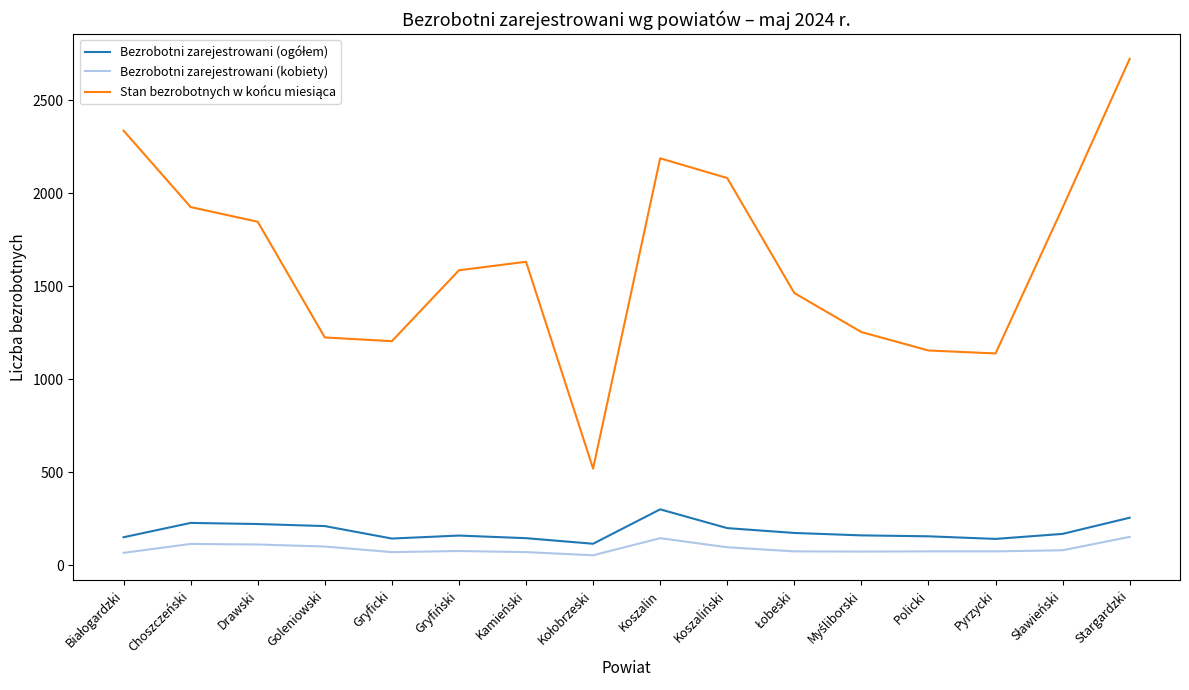

At which category is the sum across all series the highest?

Stargardzki